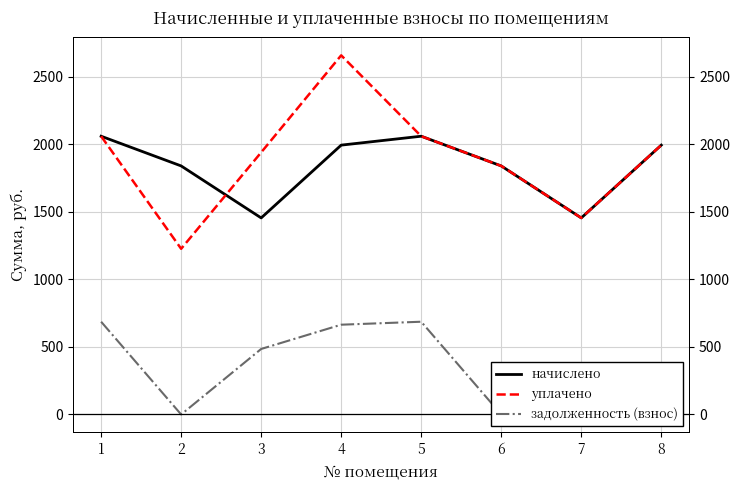

What is the difference between the second highest and minimum values in the начислено series?

604.9